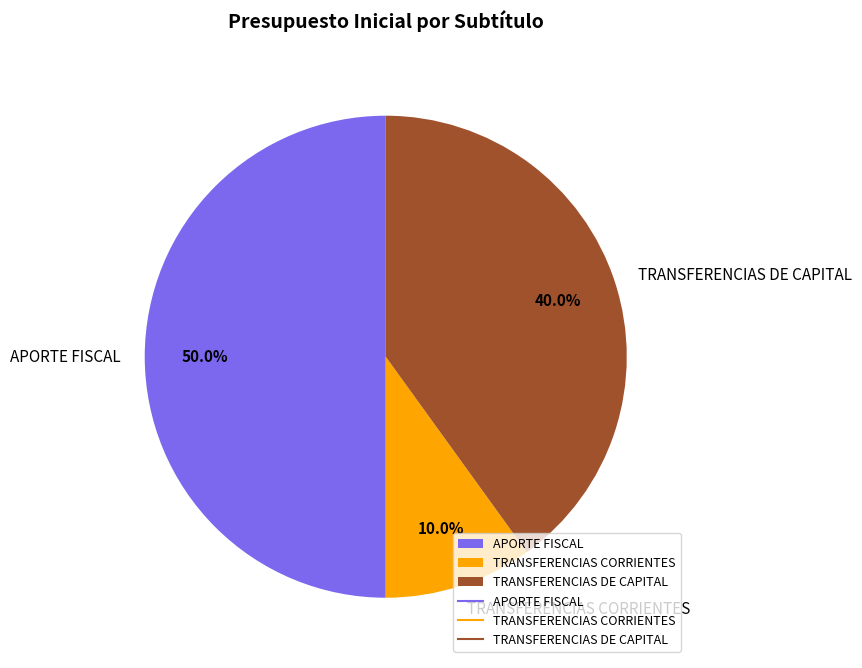

What percentage is the TRANSFERENCIAS DE CAPITAL slice, to the nearest percent?

40%